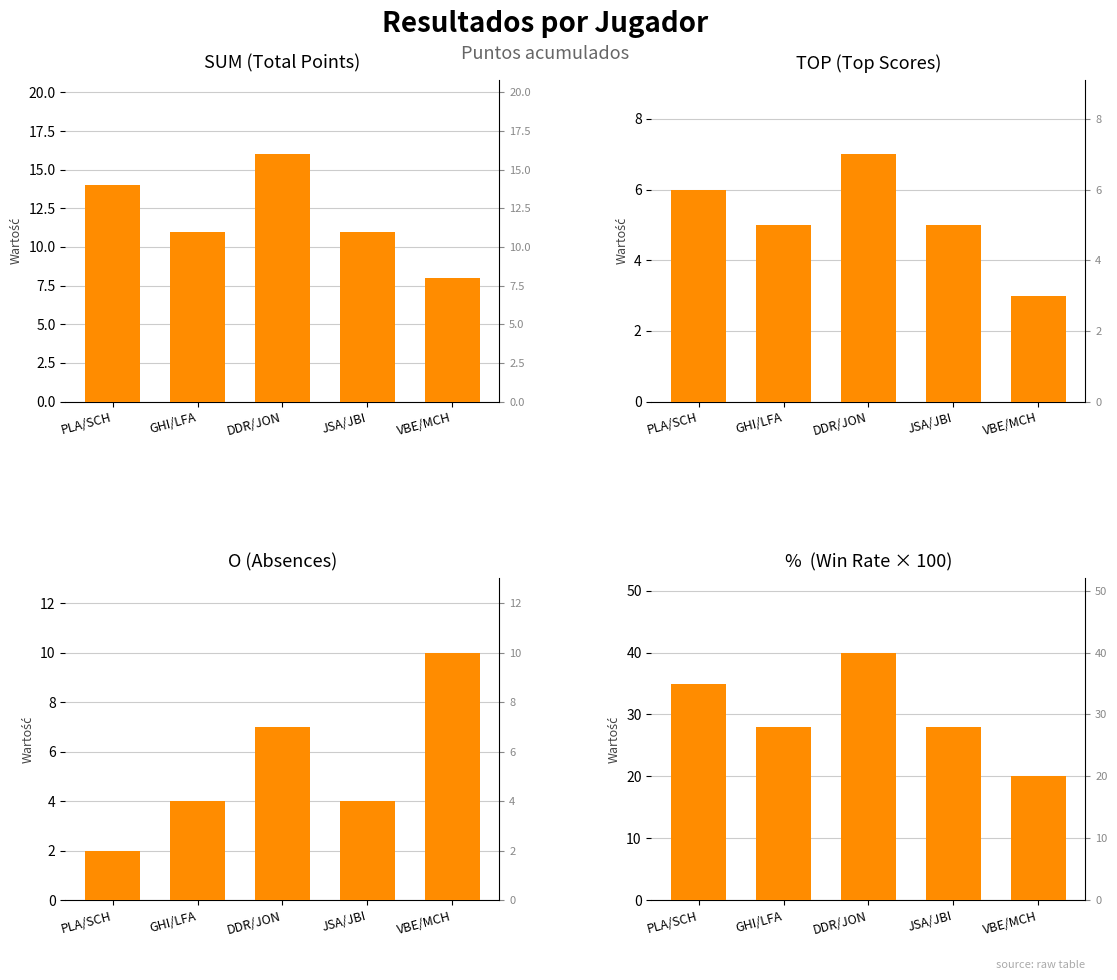

At which category is the sum across all series the highest?

DDR/JON